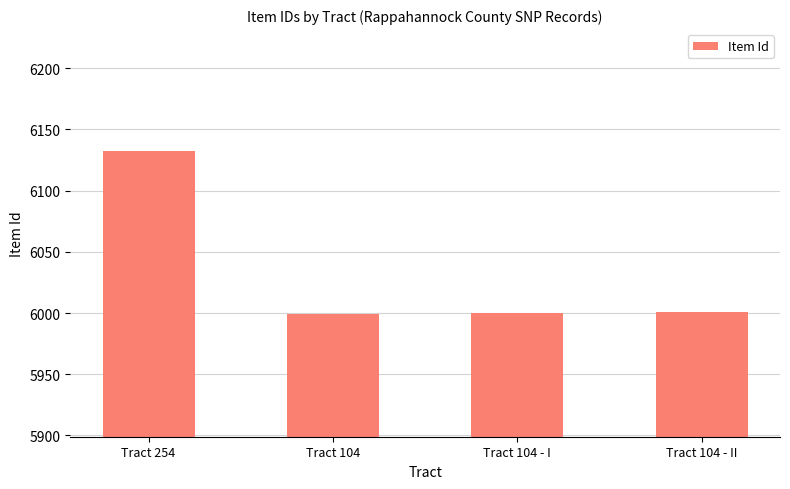

The chart shows a value of 6132 at Tract 254. True or false?

True